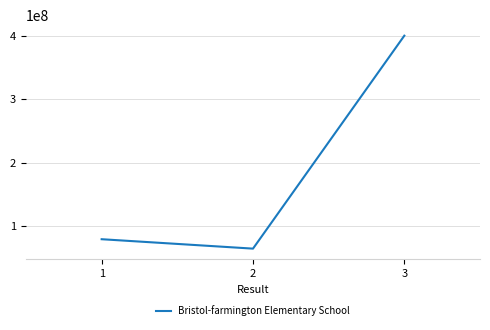

List the labels in order of value, largest first.

3, 1, 2